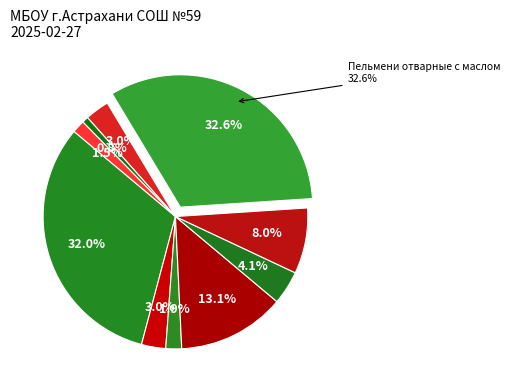

Is the sum of Фрукты свежие (яблоко) and Чай с сахаром (обед) greater than half?

No